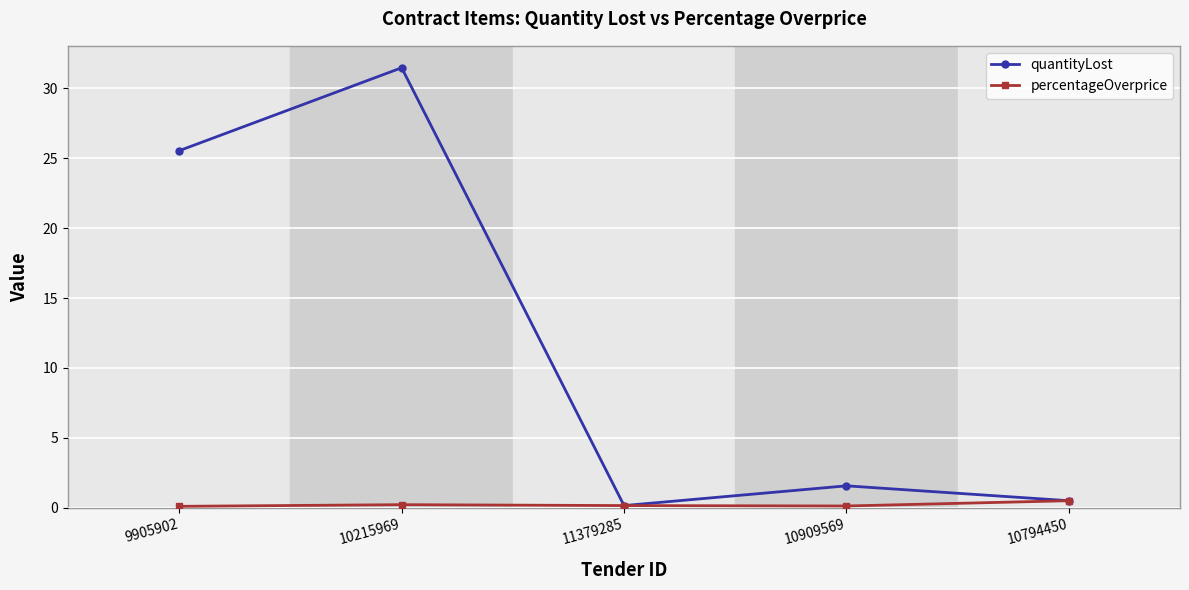

Which series has the largest total across all categories?

quantityLost